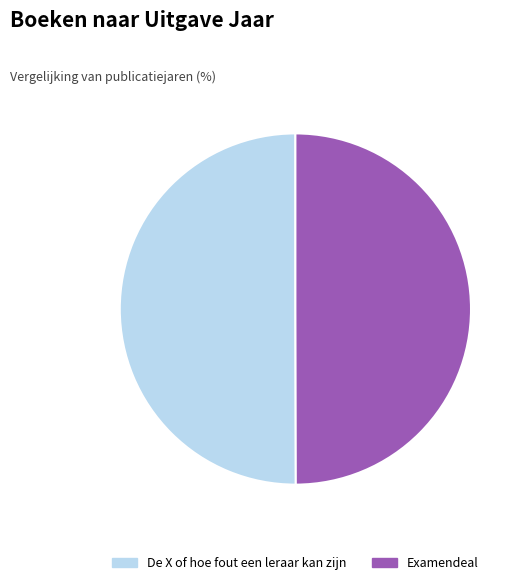

The Examendeal slice represents 59% of the pie. True or false?

False